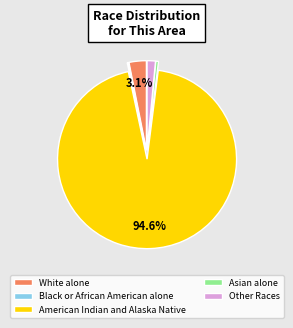

What portion of the pie excludes White alone?

96.9%